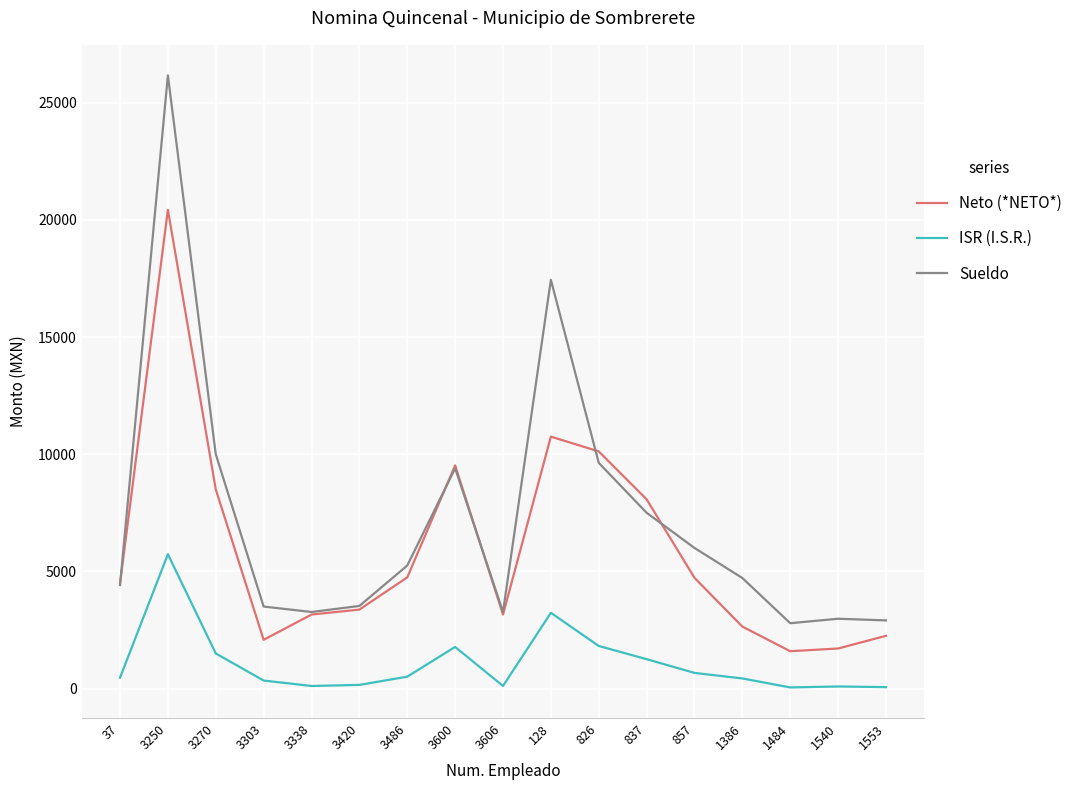

What is the difference between the Sueldo values at 3250 and 837?

18665.7